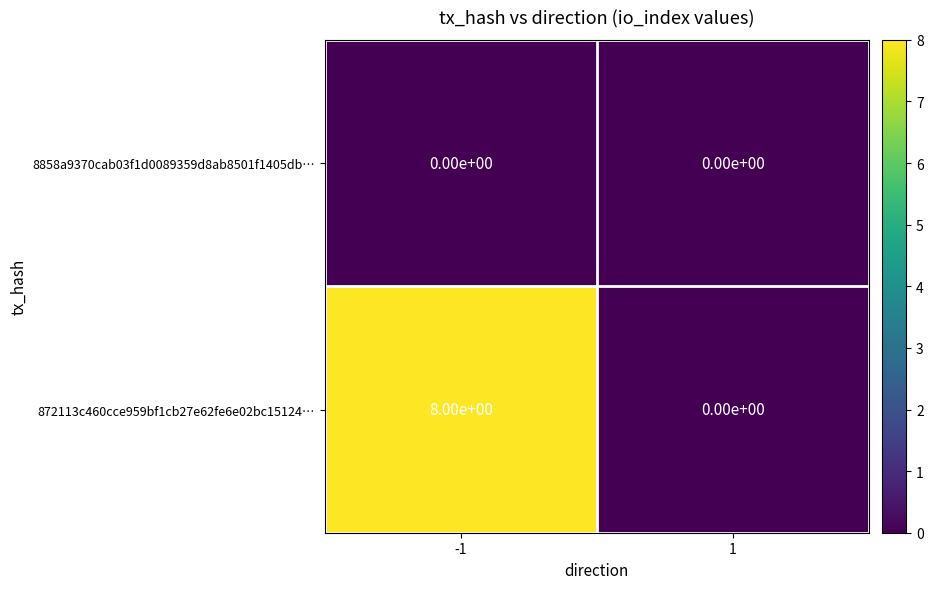

List the series in order of their peak value, lowest first.

8858a9370cab03f1d0089359d8ab8501f1405db…, 872113c460cce959bf1cb27e62fe6e02bc15124…